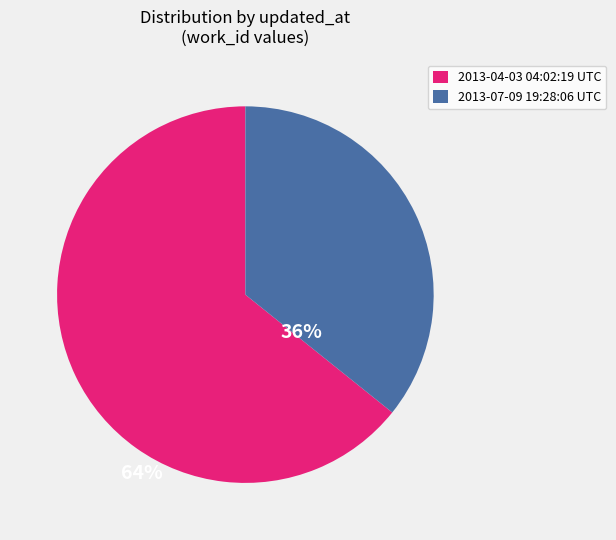

Which has a higher value, 2013-07-09 19:28:06 UTC or 2013-04-03 04:02:19 UTC?

2013-04-03 04:02:19 UTC